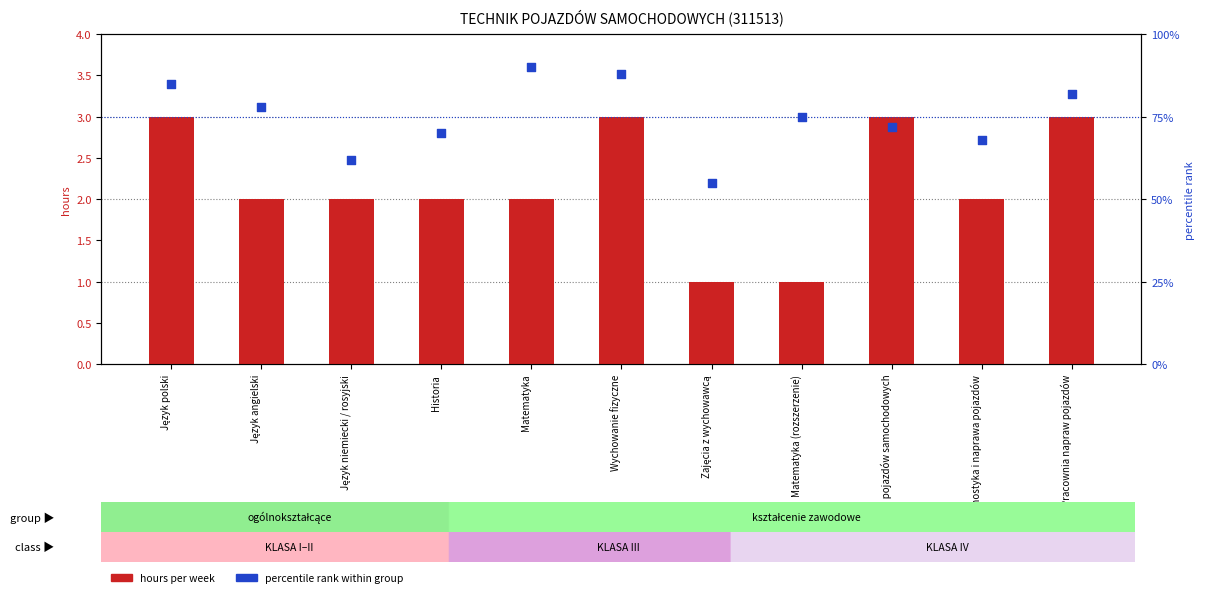

Which series has the widest spread of Y values?

percentile rank